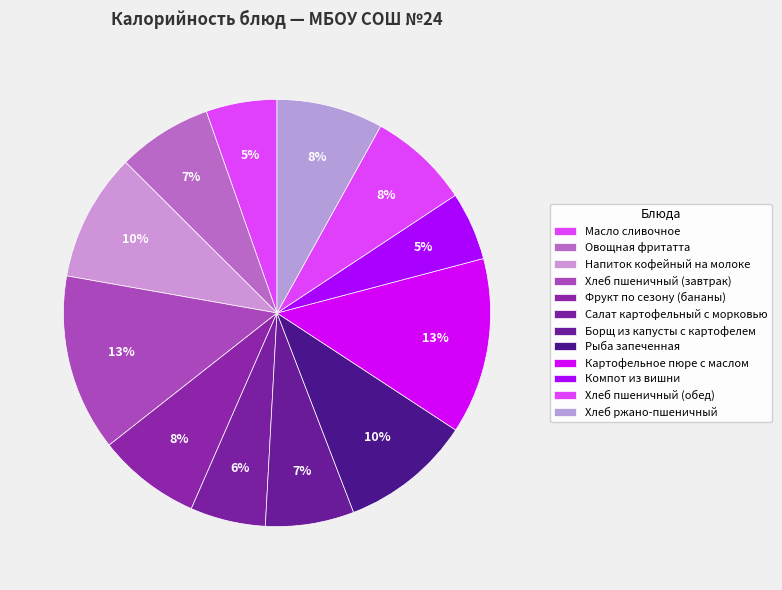

The Овощная фритатта slice represents 1% of the pie. True or false?

False